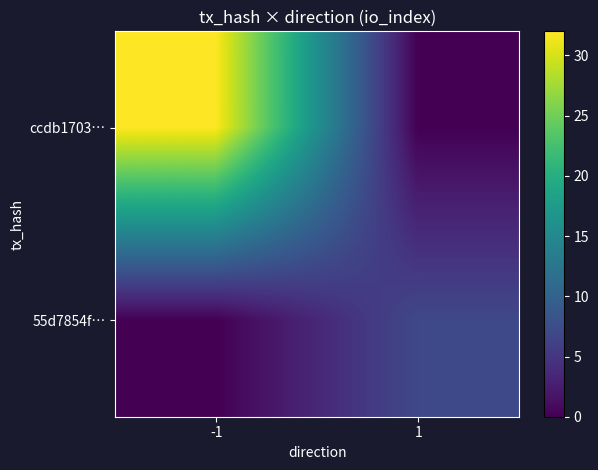

At how many categories does at least one series exceed 7?

1